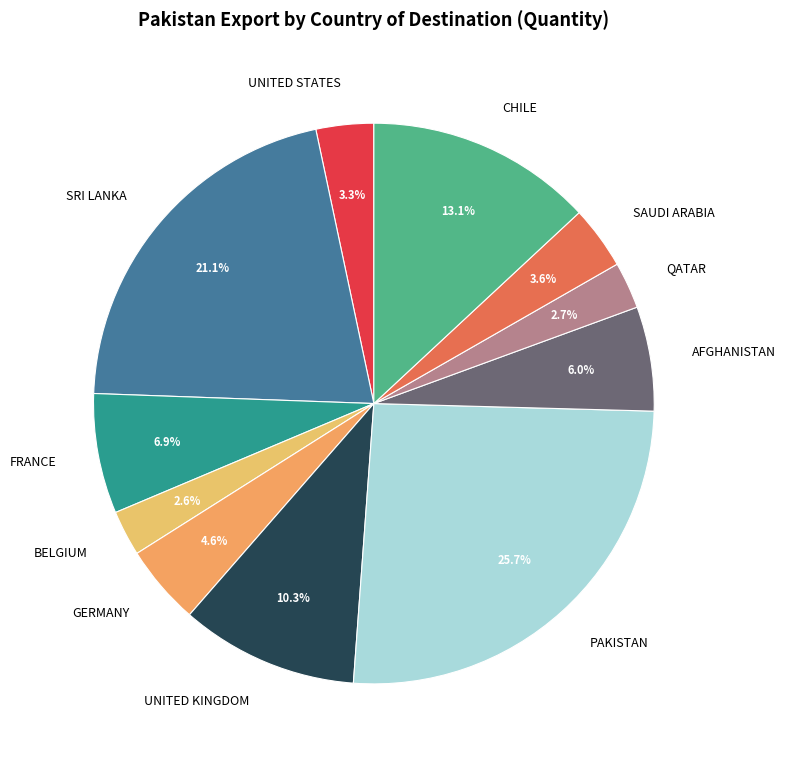

The SRI LANKA slice represents 21% of the pie. True or false?

True